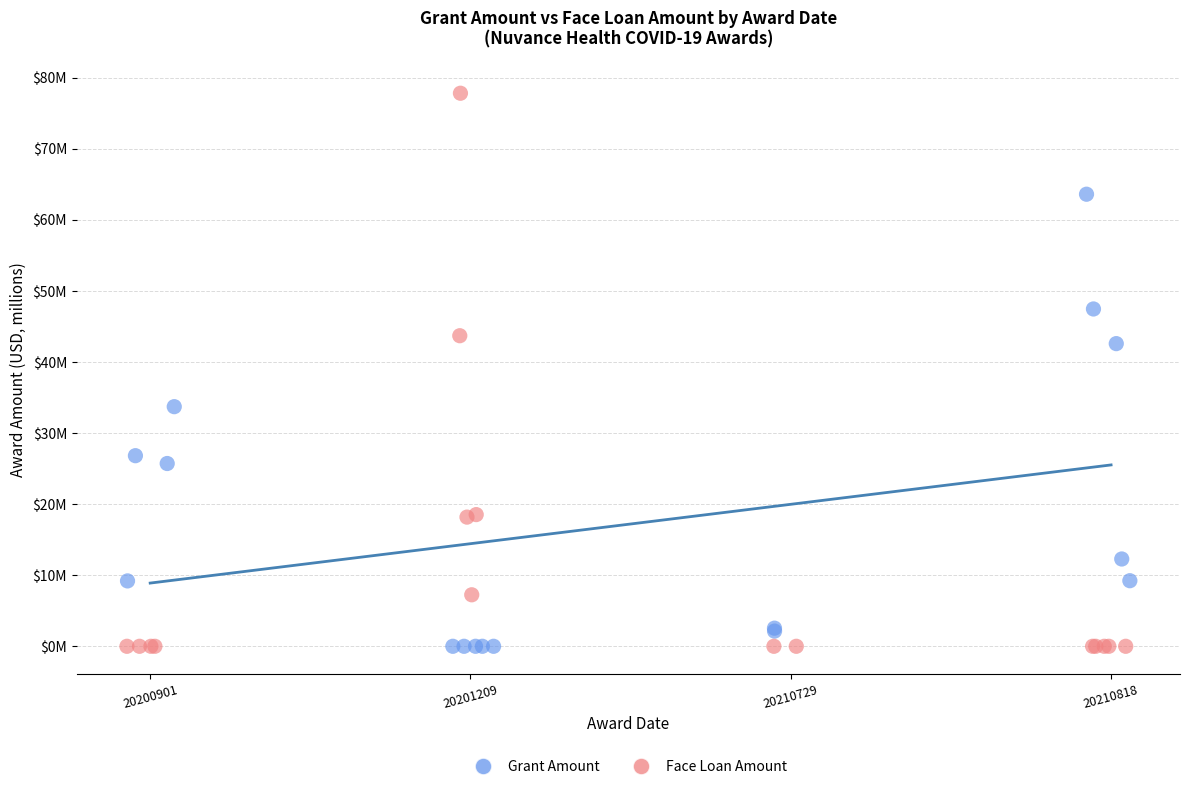

Which series contains the highest Y value?

Face Loan Amount